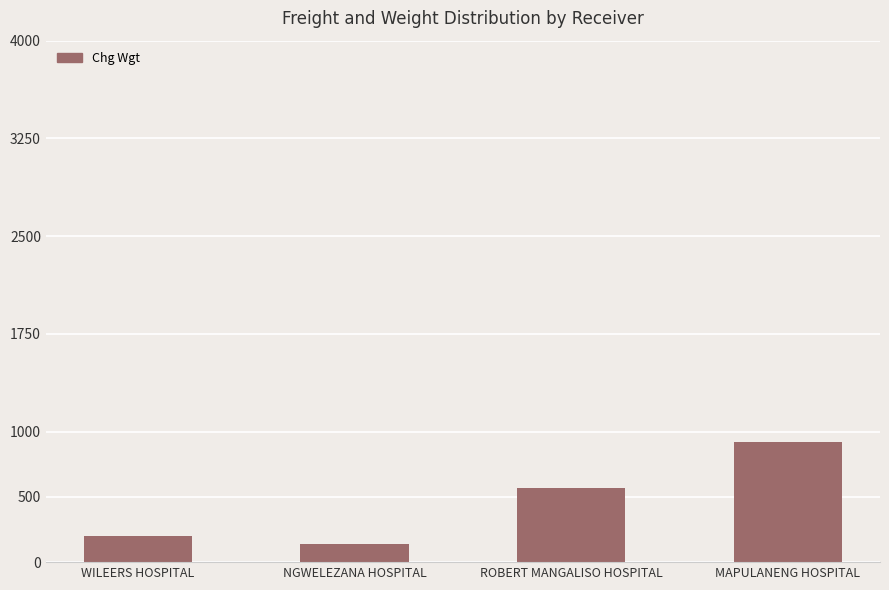

Rank the categories by value from lowest to highest.

NGWELEZANA HOSPITAL, WILEERS HOSPITAL, ROBERT MANGALISO HOSPITAL, MAPULANENG HOSPITAL